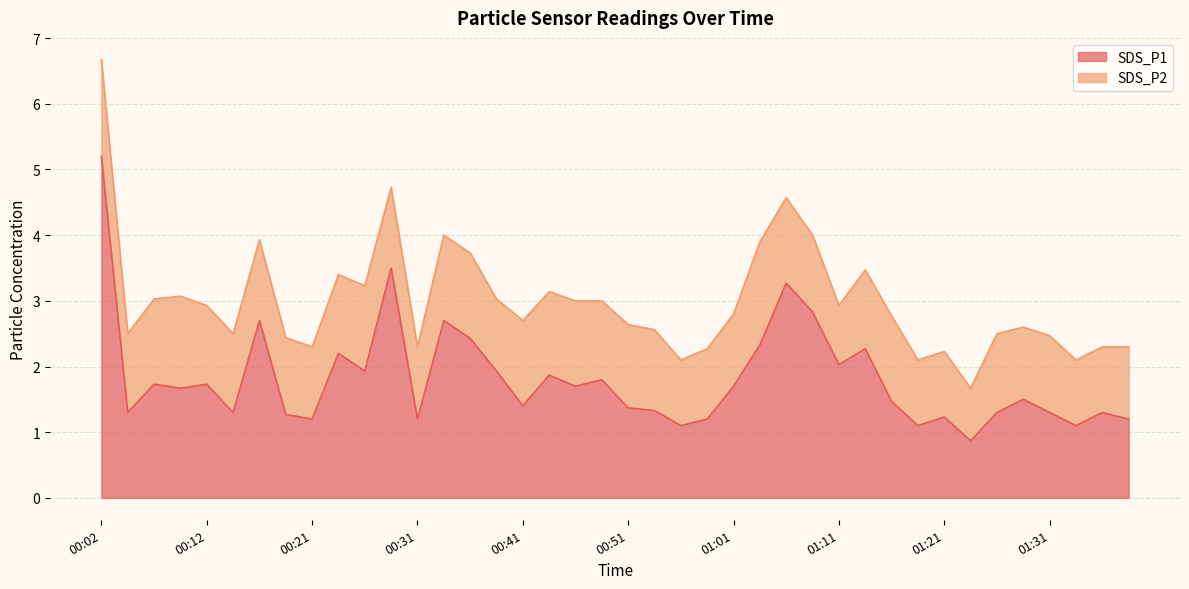

At which category is the sum across all series the highest?

00:02